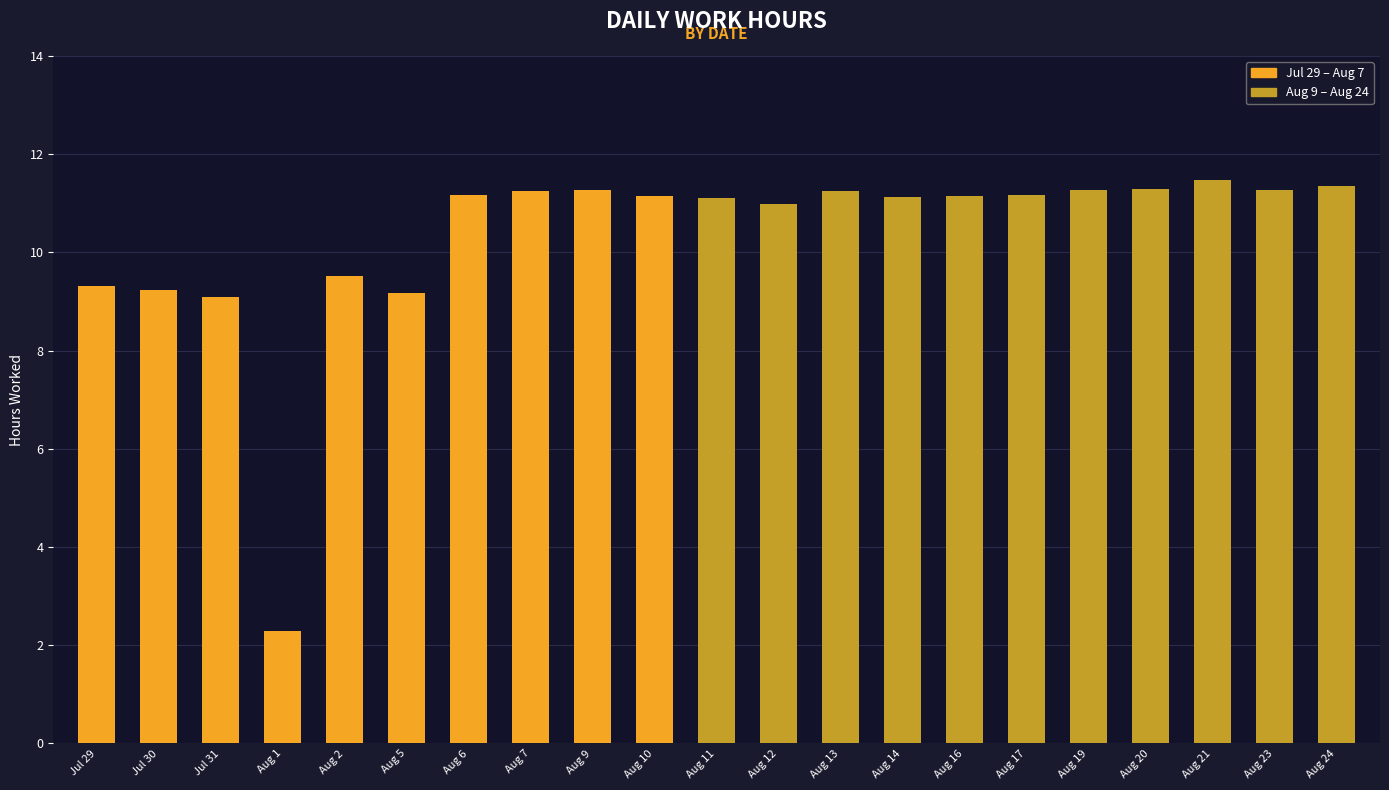

What is the label of the 11th bar from the left?

Aug 11